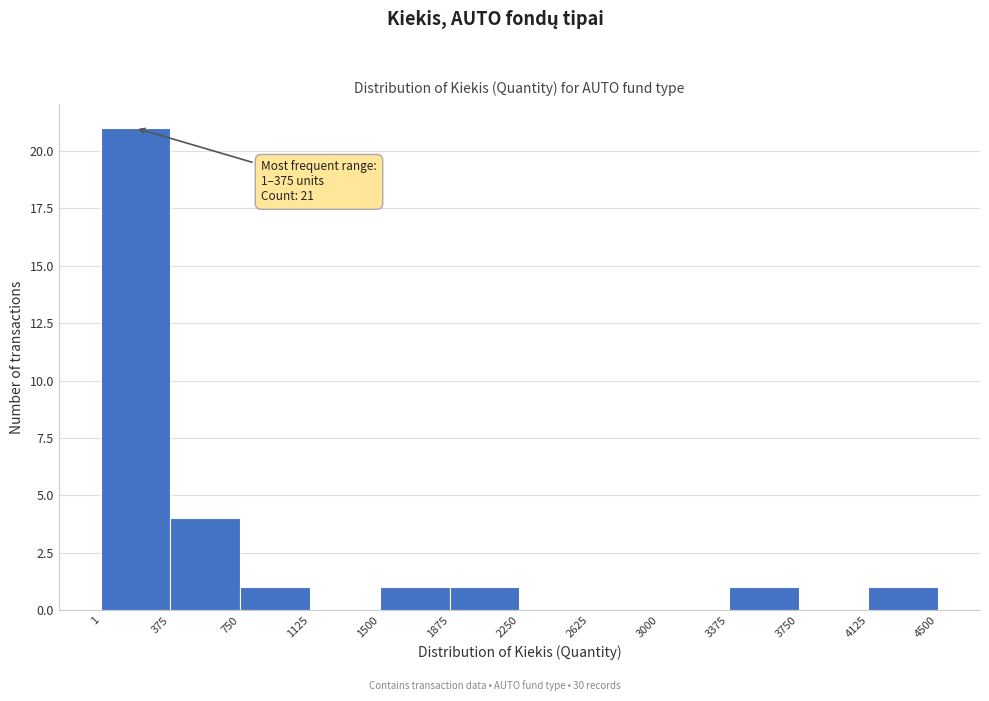

Which range on the x-axis has the tallest bar?

1 to 375